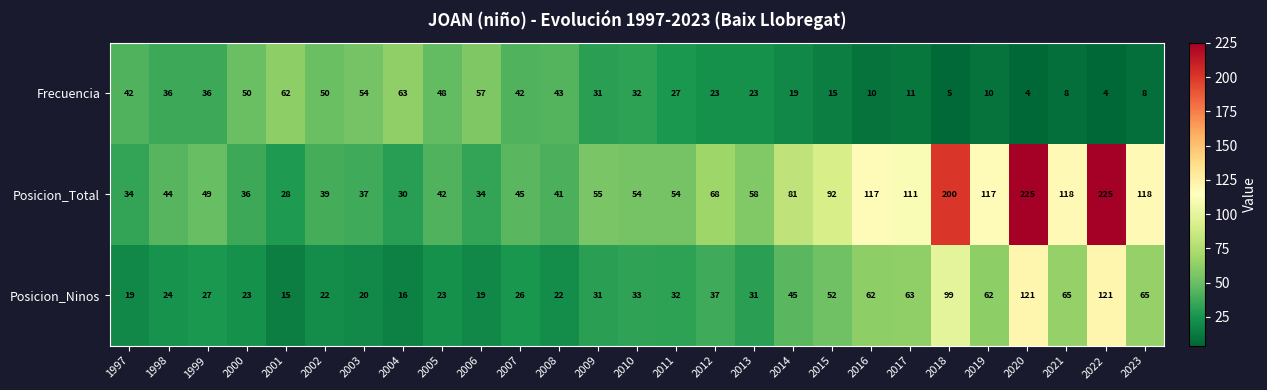

Between 2000 and 2019, which series saw the biggest shift?

Posicion_Total